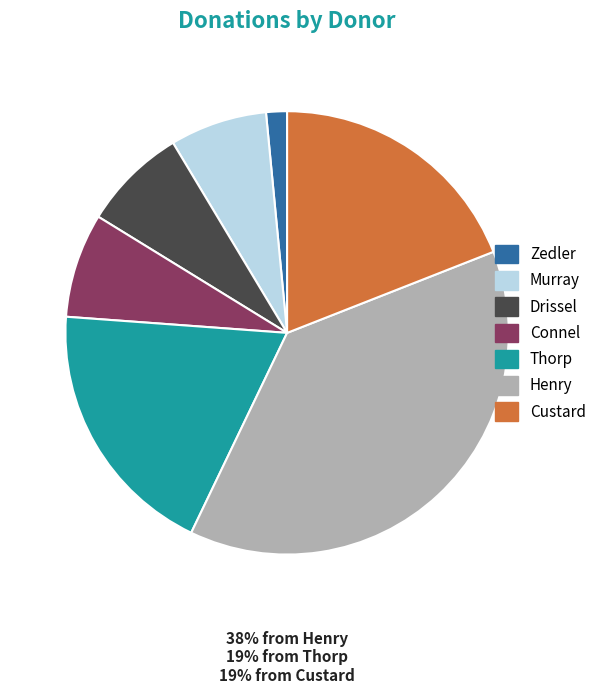

True or false: Murray accounts for 7% of the total.

True